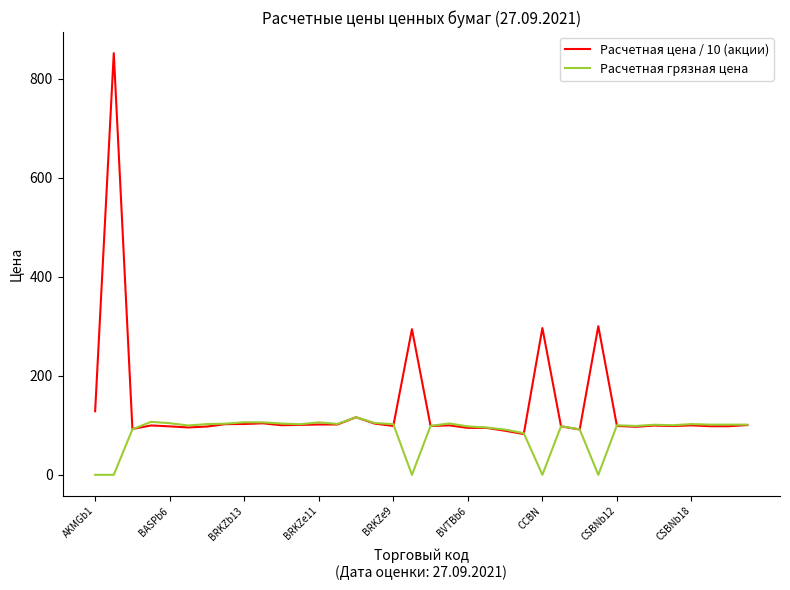

List the series in order of their peak value, lowest first.

Расчетная грязная цена, Расчетная цена / 10 (акции)